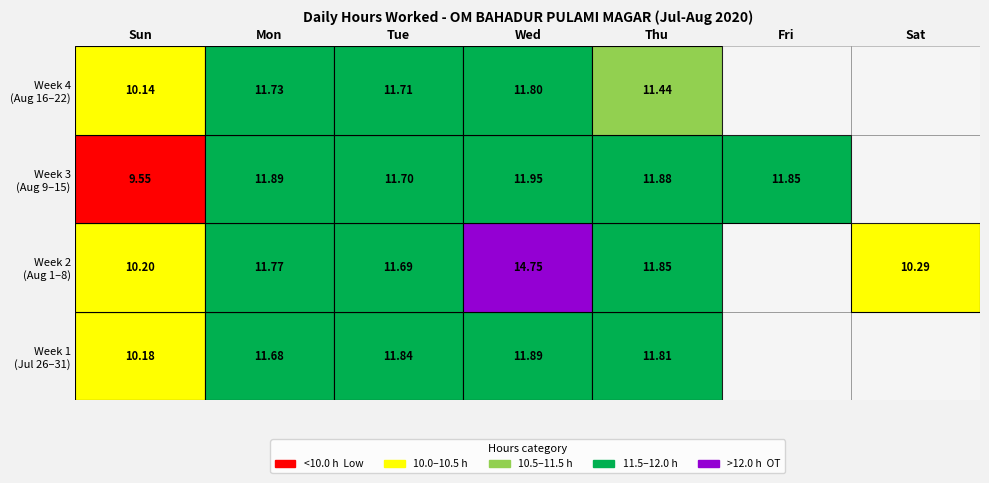

Between 18 and 27, which is larger?

18